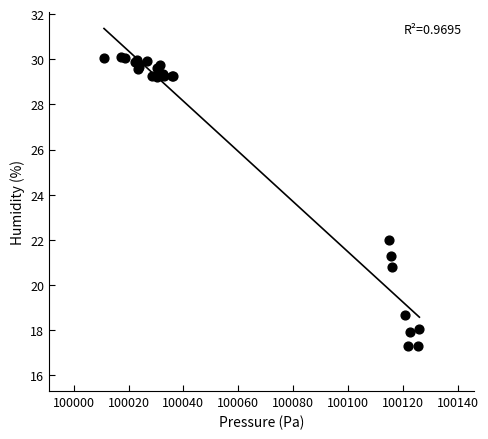

What Y value in the scatter plot is closest to 23?

22.0